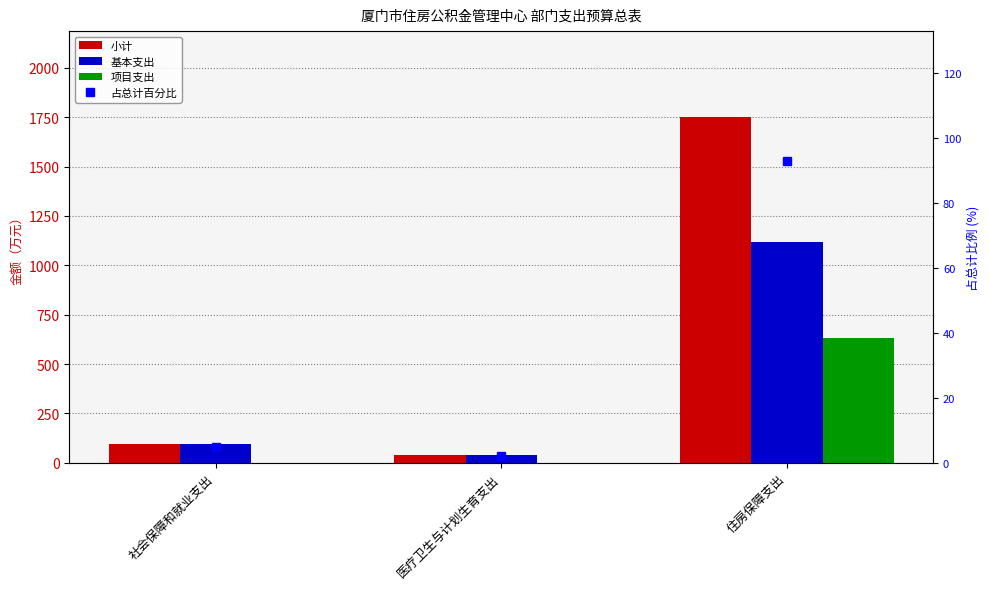

What is the maximum value shown in the chart?

1748.8